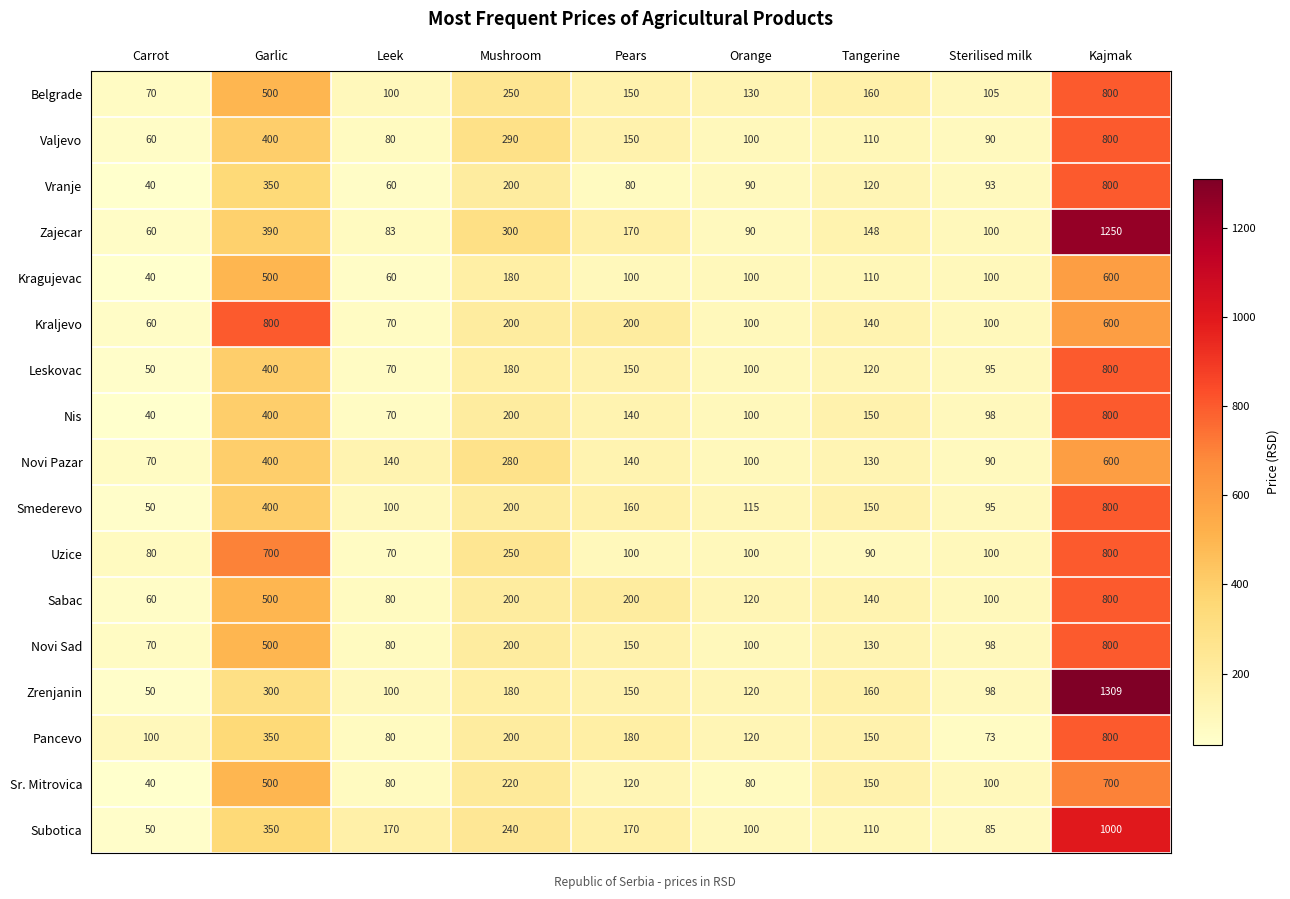

How many categories are shown in the chart?

9